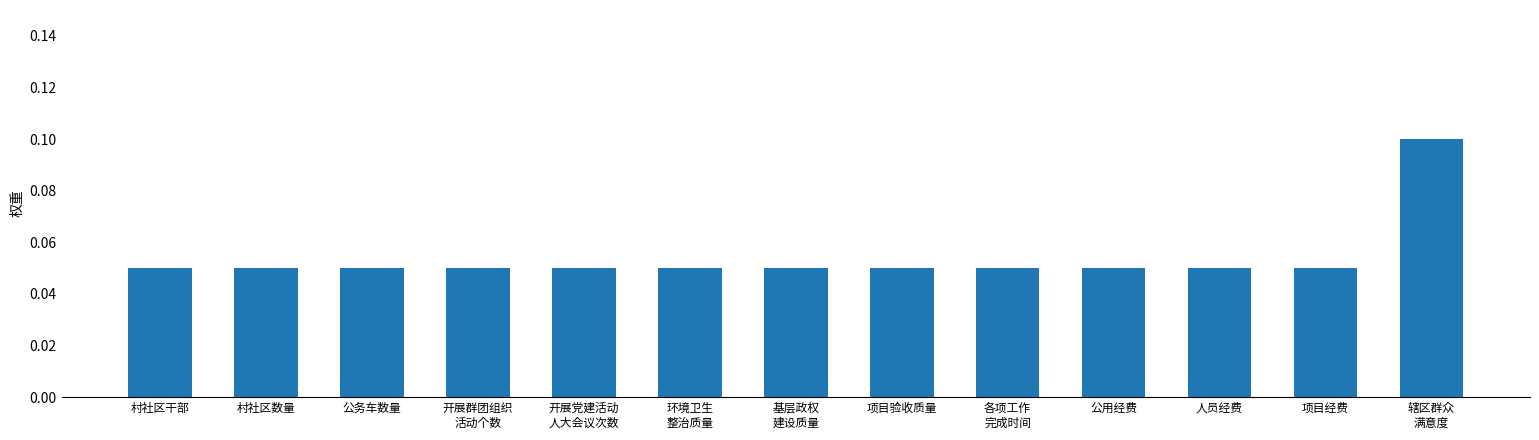

What position from the right is 公用经费?

4